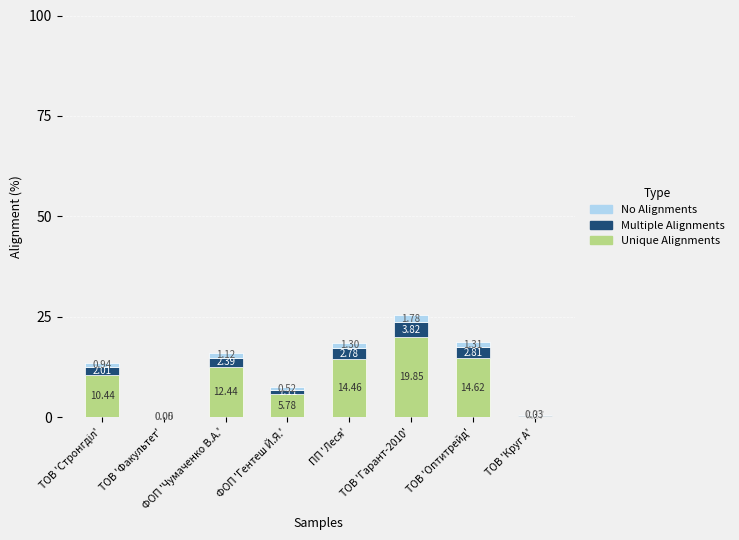

At which category is the sum across all series the highest?

ТОВ 'Гарант-2010'